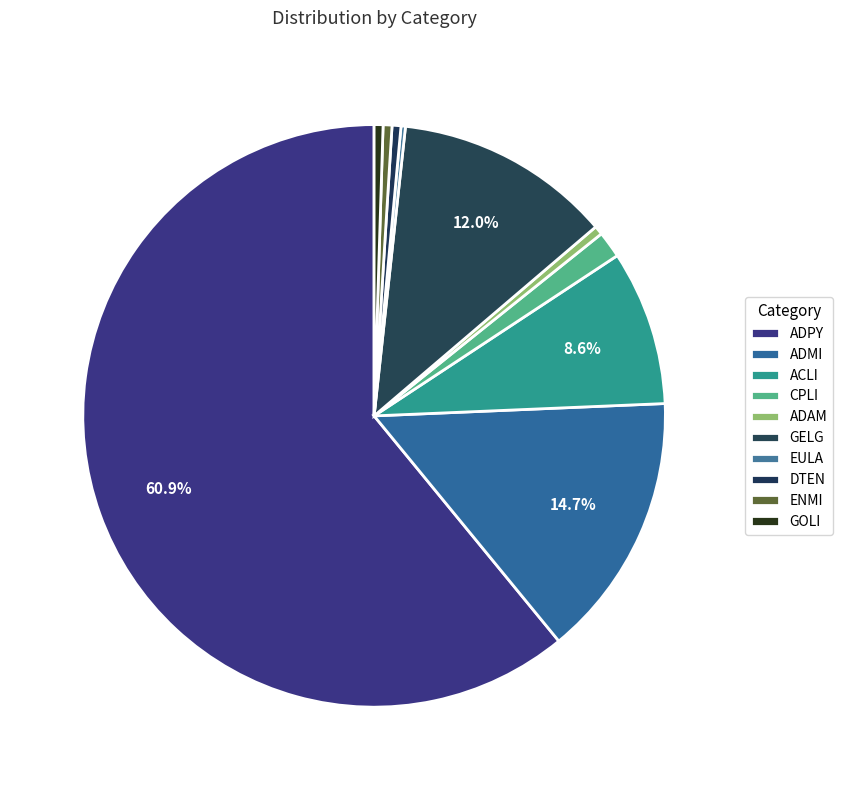

True or false: ADPY accounts for 61% of the total.

True